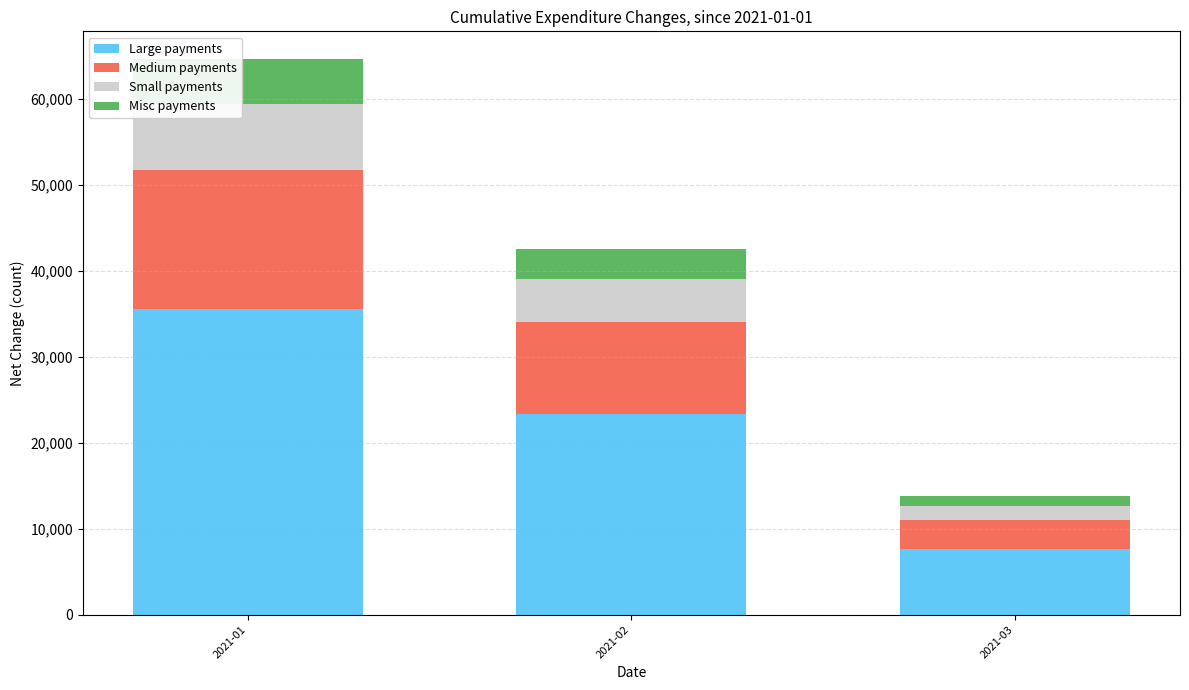

What is the total value across all series at 2021-02?

42518.1